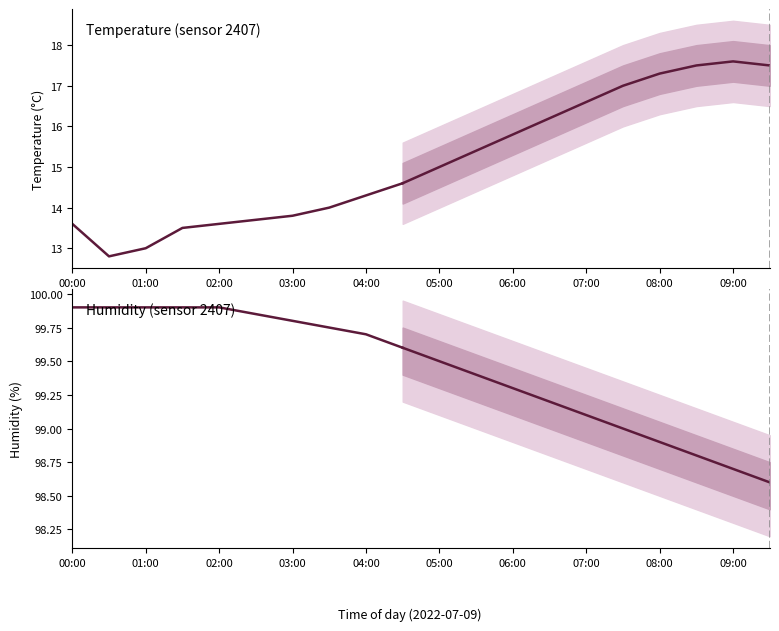

True or false: temperature and humidity intersect in this chart.

False